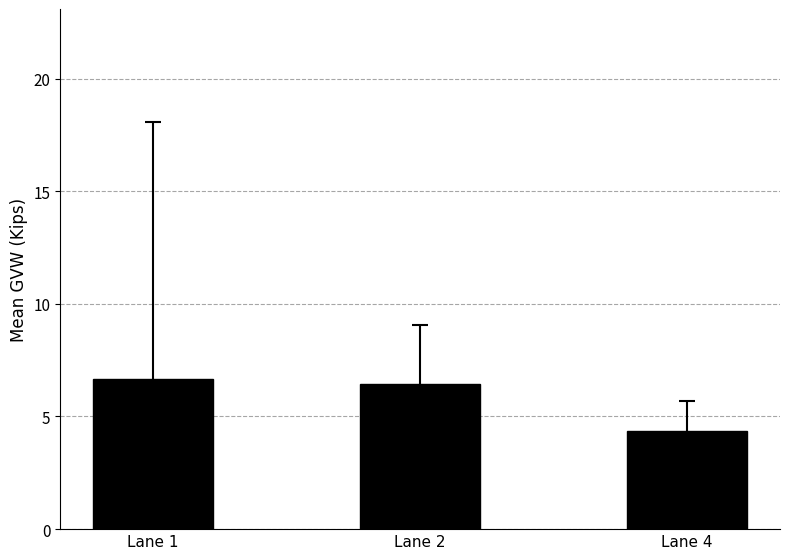

What is the change in value from Lane 1 to Lane 4?

-2.3